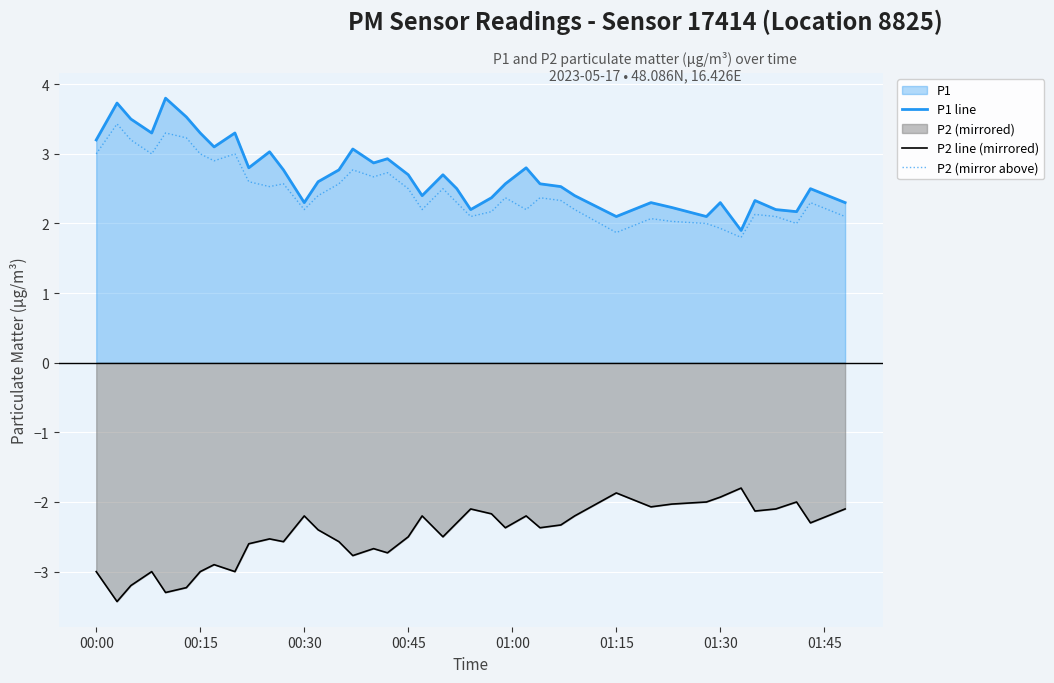

True or false: P2 line (mirrored) and P1 line intersect in this chart.

False